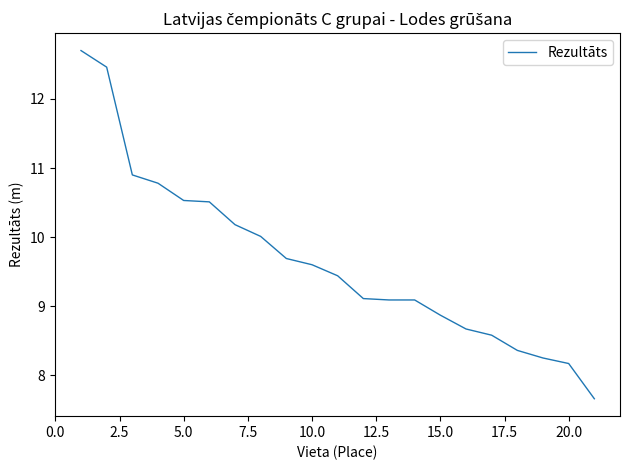

What is the minimum value shown in the chart?

7.7